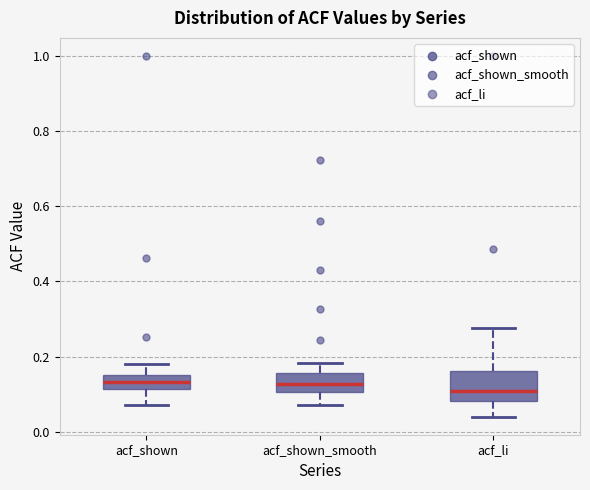

Which box is the tallest, from its lower edge to its upper edge?

acf_li